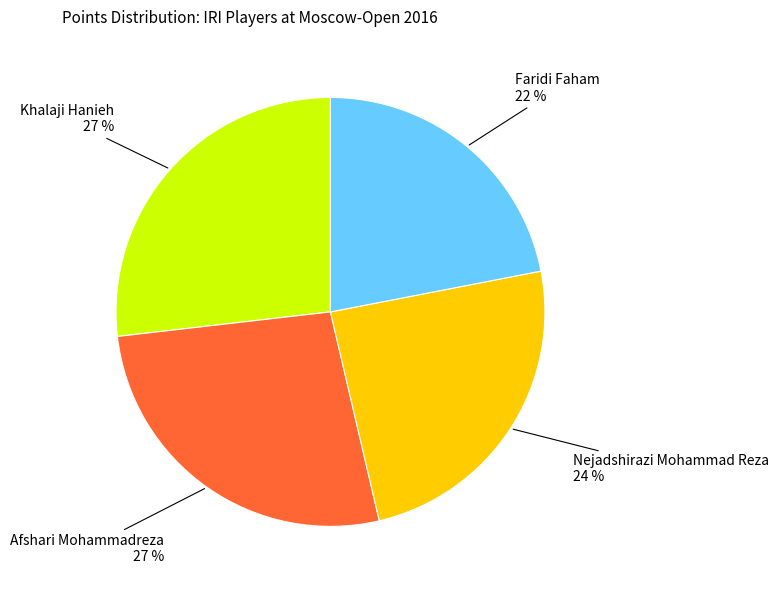

Which category has the smallest portion of the pie?

Faridi Faham